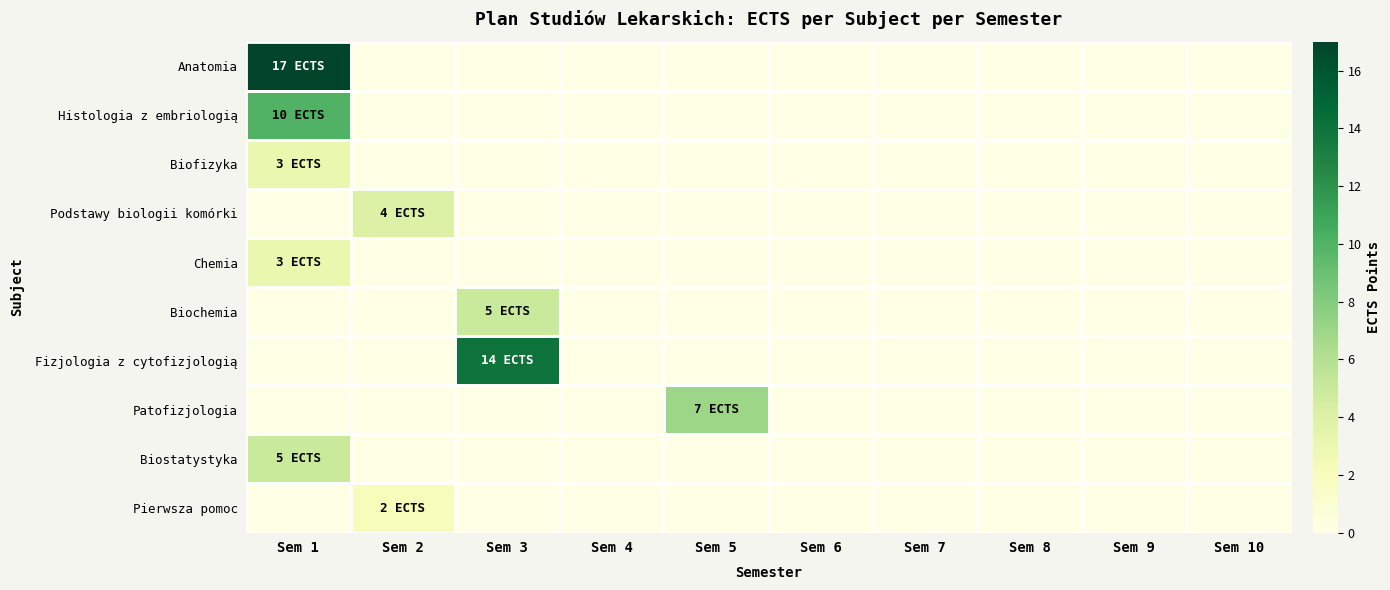

Reading right to left, extract all data points from this chart.

Anatomia: Sem 10=0	Sem 9=0	Sem 8=0	Sem 7=0	Sem 6=0	Sem 5=0	Sem 4=0	Sem 3=0	Sem 2=0	Sem 1=17
Histologia z embriologią: Sem 10=0	Sem 9=0	Sem 8=0	Sem 7=0	Sem 6=0	Sem 5=0	Sem 4=0	Sem 3=0	Sem 2=0	Sem 1=10
Biofizyka: Sem 10=0	Sem 9=0	Sem 8=0	Sem 7=0	Sem 6=0	Sem 5=0	Sem 4=0	Sem 3=0	Sem 2=0	Sem 1=3
Podstawy biologii komórki: Sem 10=0	Sem 9=0	Sem 8=0	Sem 7=0	Sem 6=0	Sem 5=0	Sem 4=0	Sem 3=0	Sem 2=4	Sem 1=0
Chemia: Sem 10=0	Sem 9=0	Sem 8=0	Sem 7=0	Sem 6=0	Sem 5=0	Sem 4=0	Sem 3=0	Sem 2=0	Sem 1=3
Biochemia: Sem 10=0	Sem 9=0	Sem 8=0	Sem 7=0	Sem 6=0	Sem 5=0	Sem 4=0	Sem 3=5	Sem 2=0	Sem 1=0
Fizjologia z cytofizjologią: Sem 10=0	Sem 9=0	Sem 8=0	Sem 7=0	Sem 6=0	Sem 5=0	Sem 4=0	Sem 3=14	Sem 2=0	Sem 1=0
Patofizjologia: Sem 10=0	Sem 9=0	Sem 8=0	Sem 7=0	Sem 6=0	Sem 5=7	Sem 4=0	Sem 3=0	Sem 2=0	Sem 1=0
Biostatystyka: Sem 10=0	Sem 9=0	Sem 8=0	Sem 7=0	Sem 6=0	Sem 5=0	Sem 4=0	Sem 3=0	Sem 2=0	Sem 1=5
Pierwsza pomoc: Sem 10=0	Sem 9=0	Sem 8=0	Sem 7=0	Sem 6=0	Sem 5=0	Sem 4=0	Sem 3=0	Sem 2=2	Sem 1=0